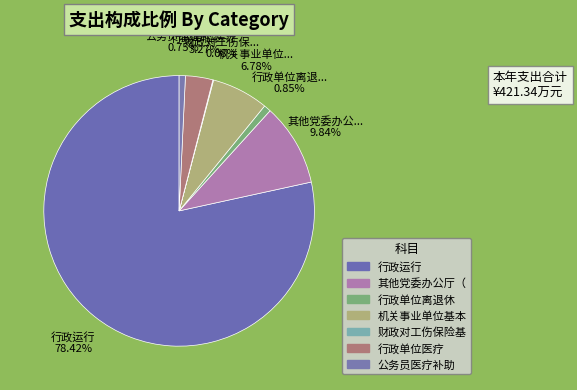

Rank the categories by value from highest to lowest.

行政运行, 其他党委办公厅（室）及相关机构事务支出, 机关事业单位基本养老保险缴费支出, 行政单位医疗, 行政单位离退休, 公务员医疗补助, 财政对工伤保险基金的补助